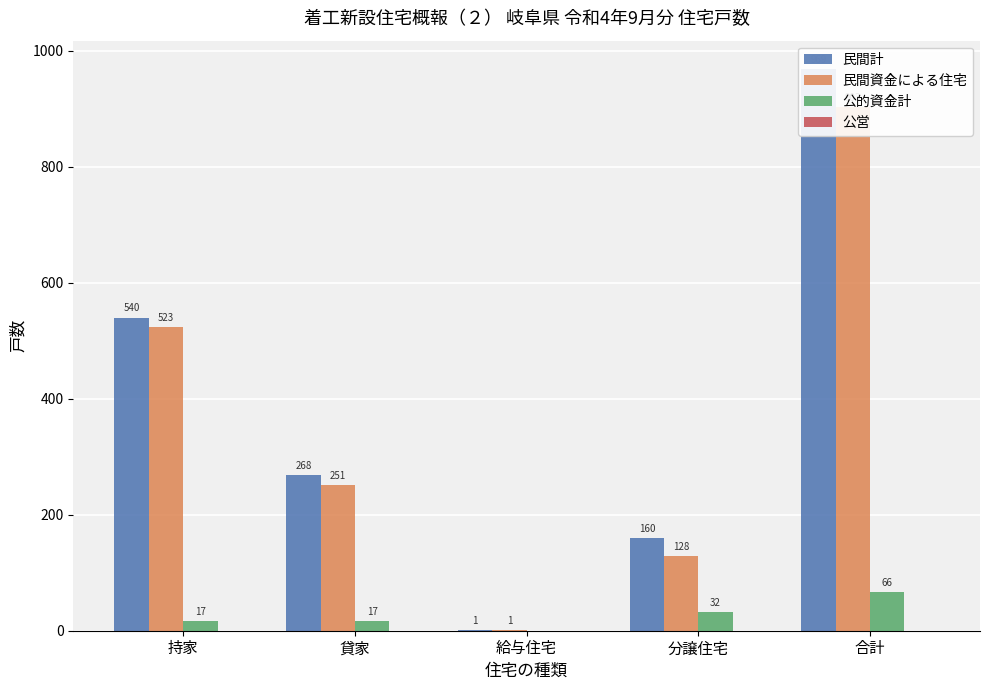

What is the sum of the 公的資金計 values at 分譲住宅 and 貸家?

49